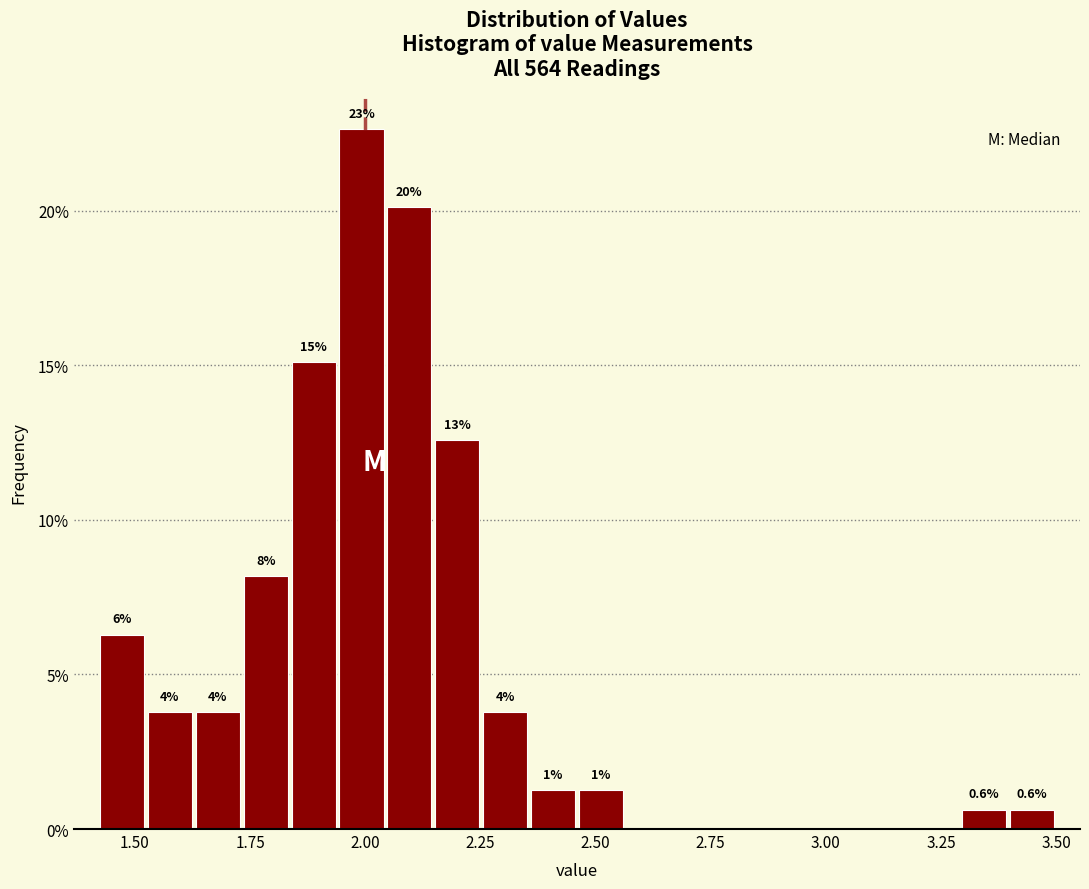

Read against the x-axis, roughly where is the centre of the tallest bar?

2.00